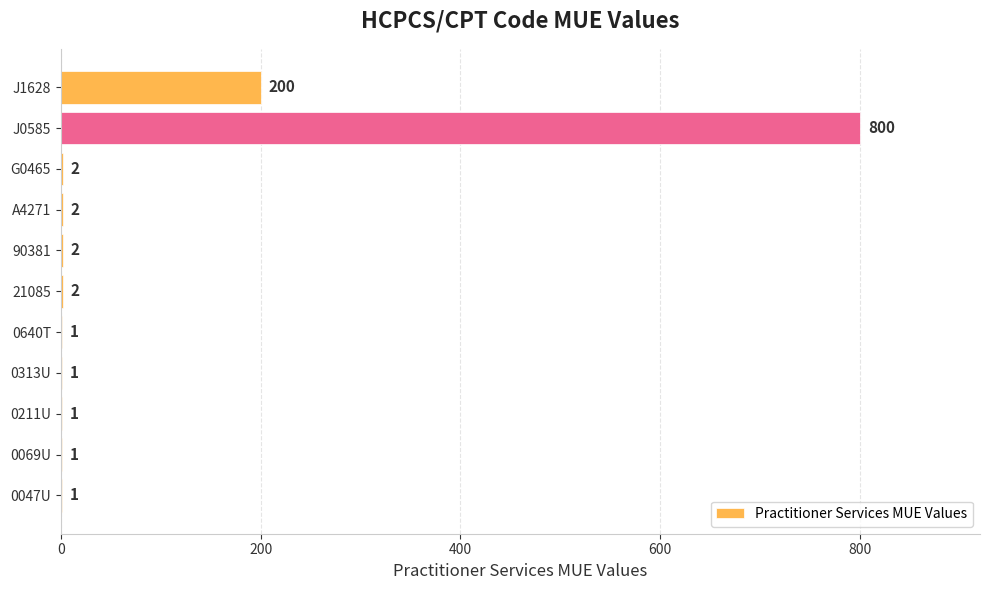

Reading bottom to top, what are all the values shown in this chart?

0047U=1	0069U=1	0211U=1	0313U=1	0640T=1	21085=2	90381=2	A4271=2	G0465=2	J0585=800	J1628=200